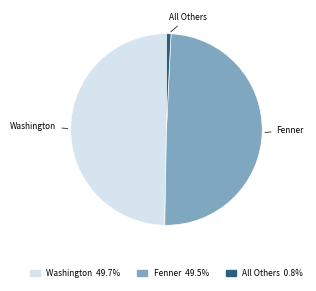

Is the sum of Fenner and All Others greater than half?

Yes